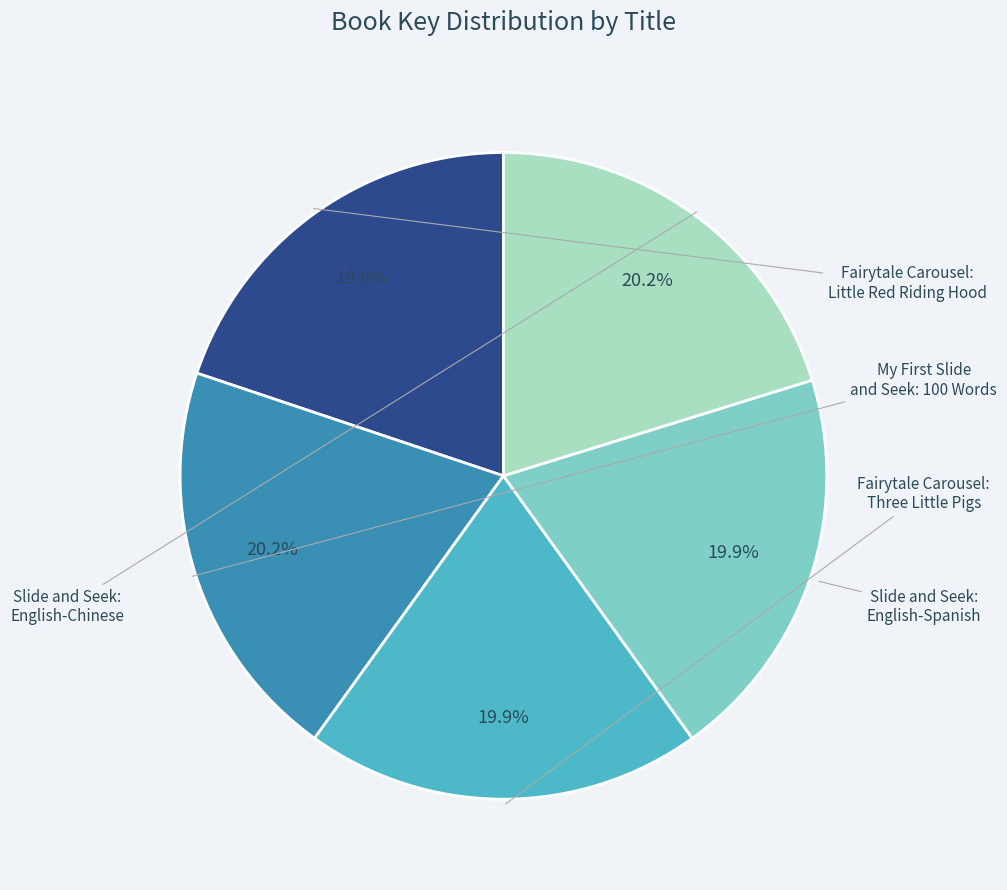

How many slices are in this pie chart?

5